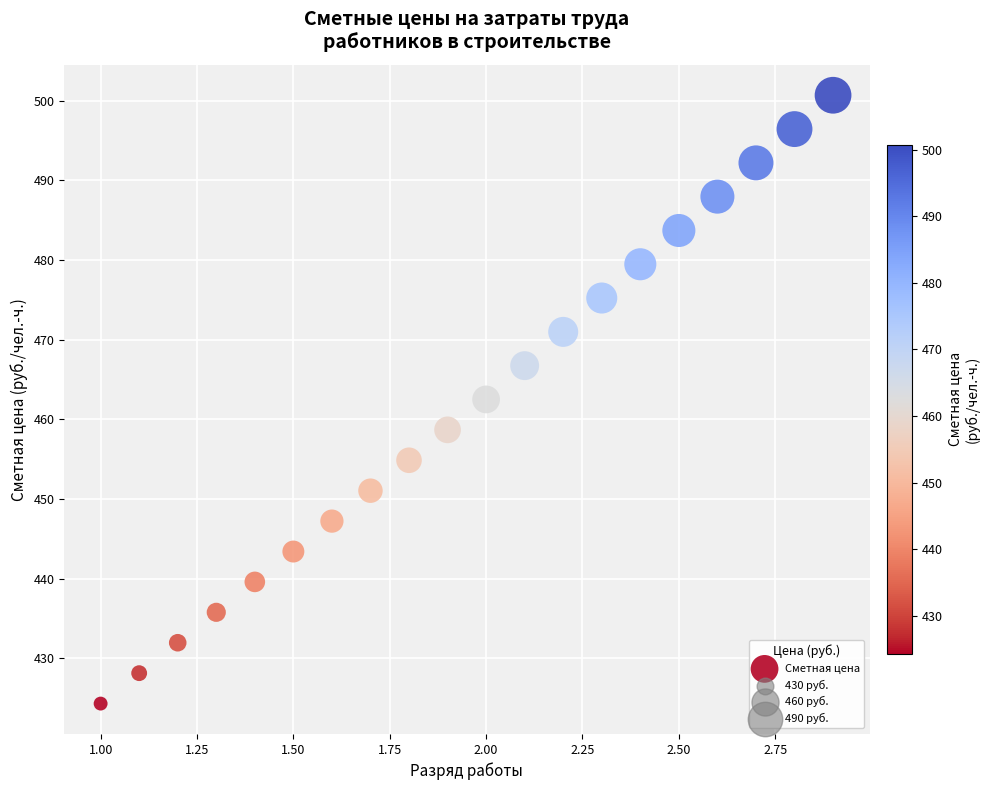

What is the range of X values (max minus min)?

1.9